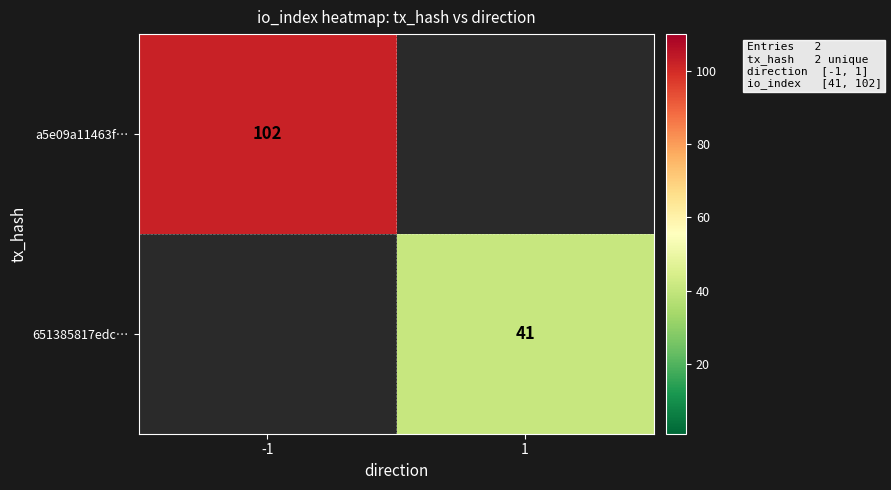

The a5e09a11463f… series shows 102 at -1. True or false?

True